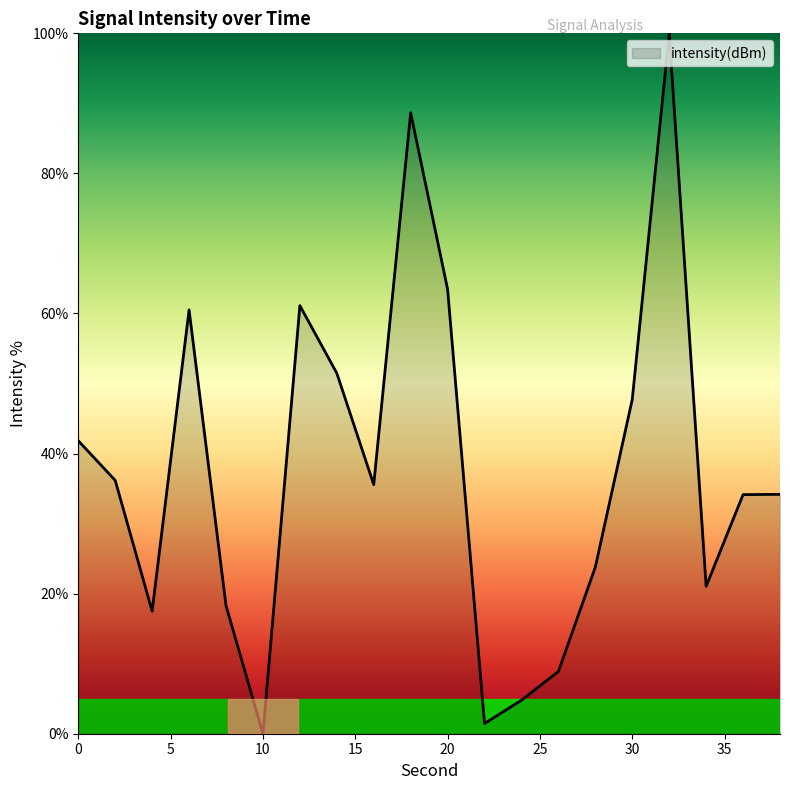

What is the maximum value shown in the chart?

100.0